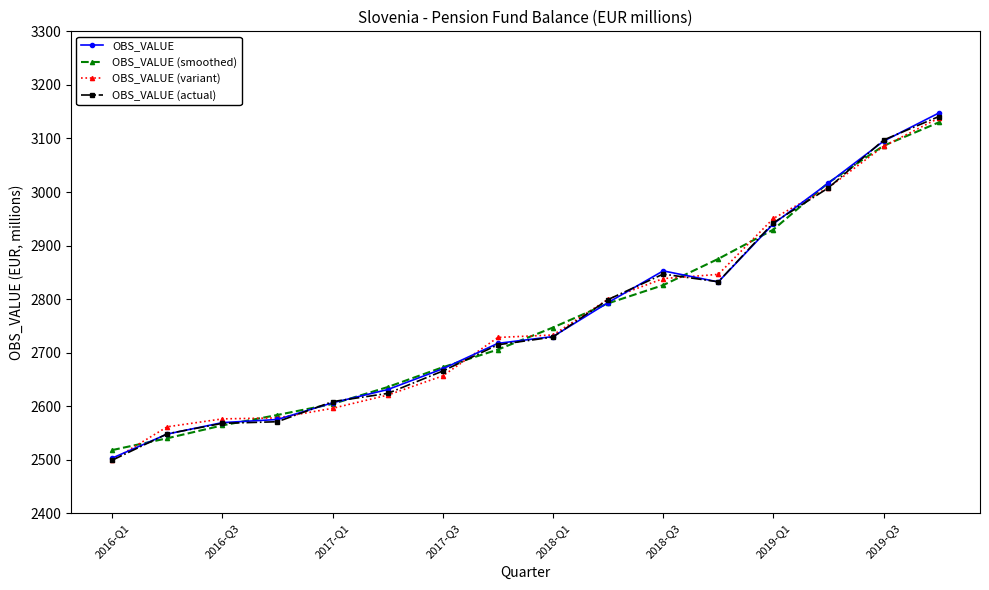

What is the average value of the OBS_VALUE (smoothed) series?

2764.3